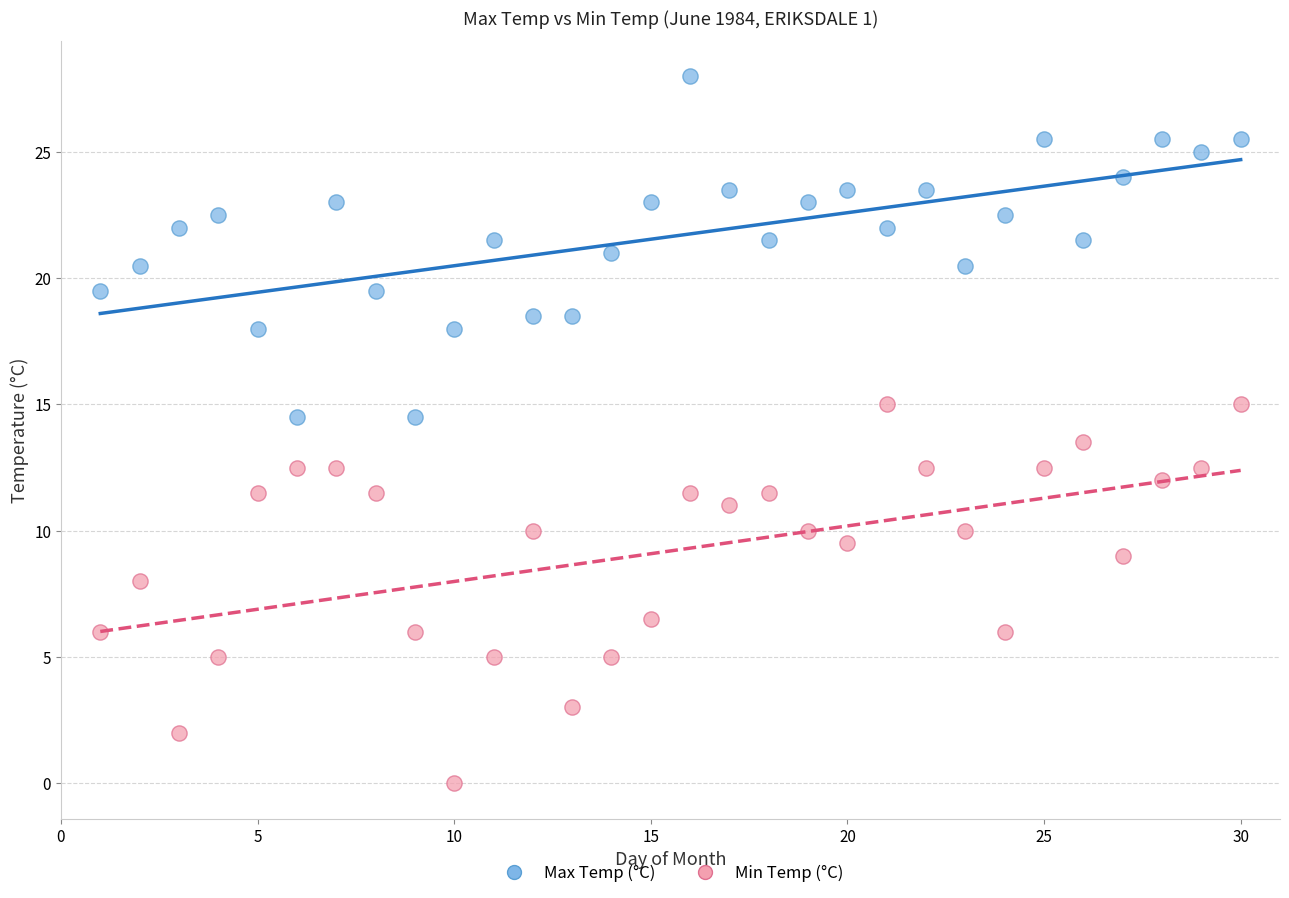

What are all the series names shown in the legend?

Max Temp (°C), Min Temp (°C)